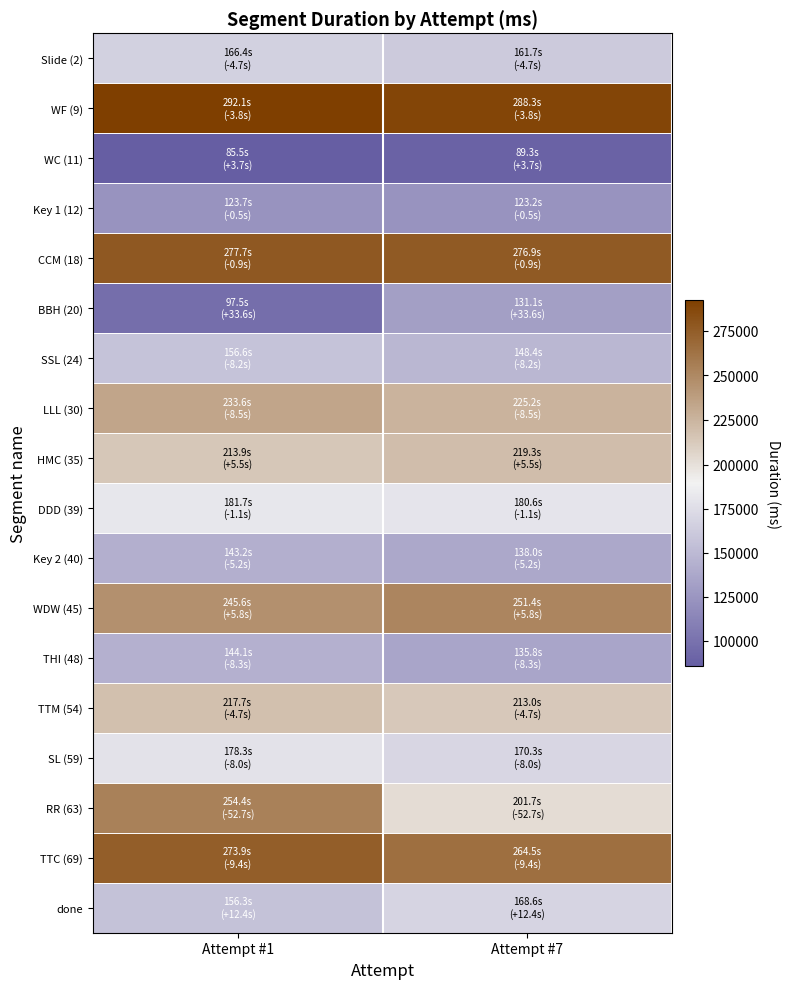

What is the maximum value shown in the chart?

292145